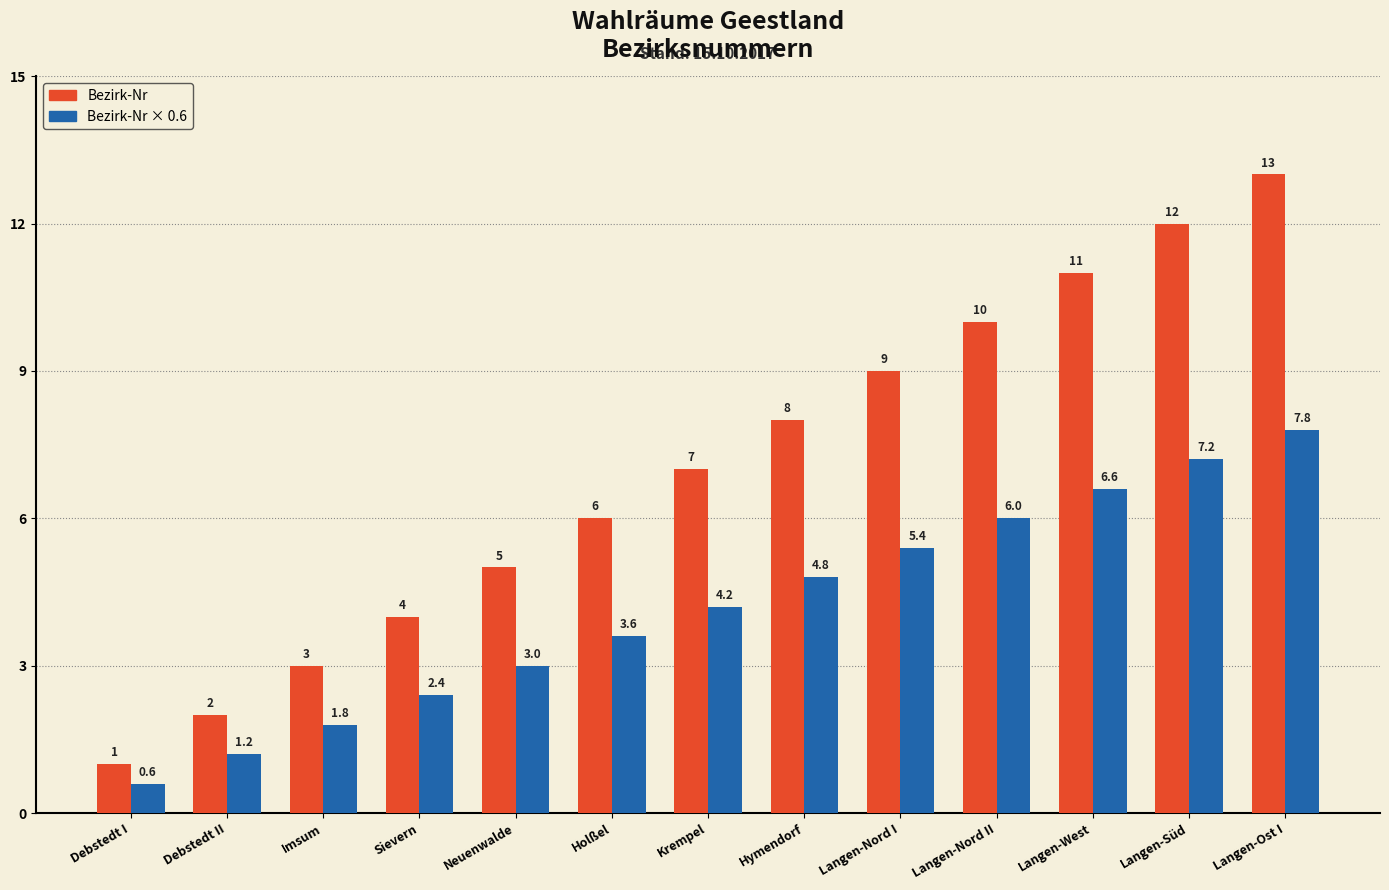

Reading right to left, transcribe all the data shown in this chart.

Bezirk-Nr: Langen-Ost I=13.0	Langen-Süd=12.0	Langen-West=11.0	Langen-Nord II=10.0	Langen-Nord I=9.0	Hymendorf=8.0	Krempel=7.0	Holßel=6.0	Neuenwalde=5.0	Sievern=4.0	Imsum=3.0	Debstedt II=2.0	Debstedt I=1.0
Bezirk-Nr × 0.6: Langen-Ost I=7.8	Langen-Süd=7.2	Langen-West=6.6	Langen-Nord II=6.0	Langen-Nord I=5.4	Hymendorf=4.8	Krempel=4.2	Holßel=3.6	Neuenwalde=3.0	Sievern=2.4	Imsum=1.8	Debstedt II=1.2	Debstedt I=0.6